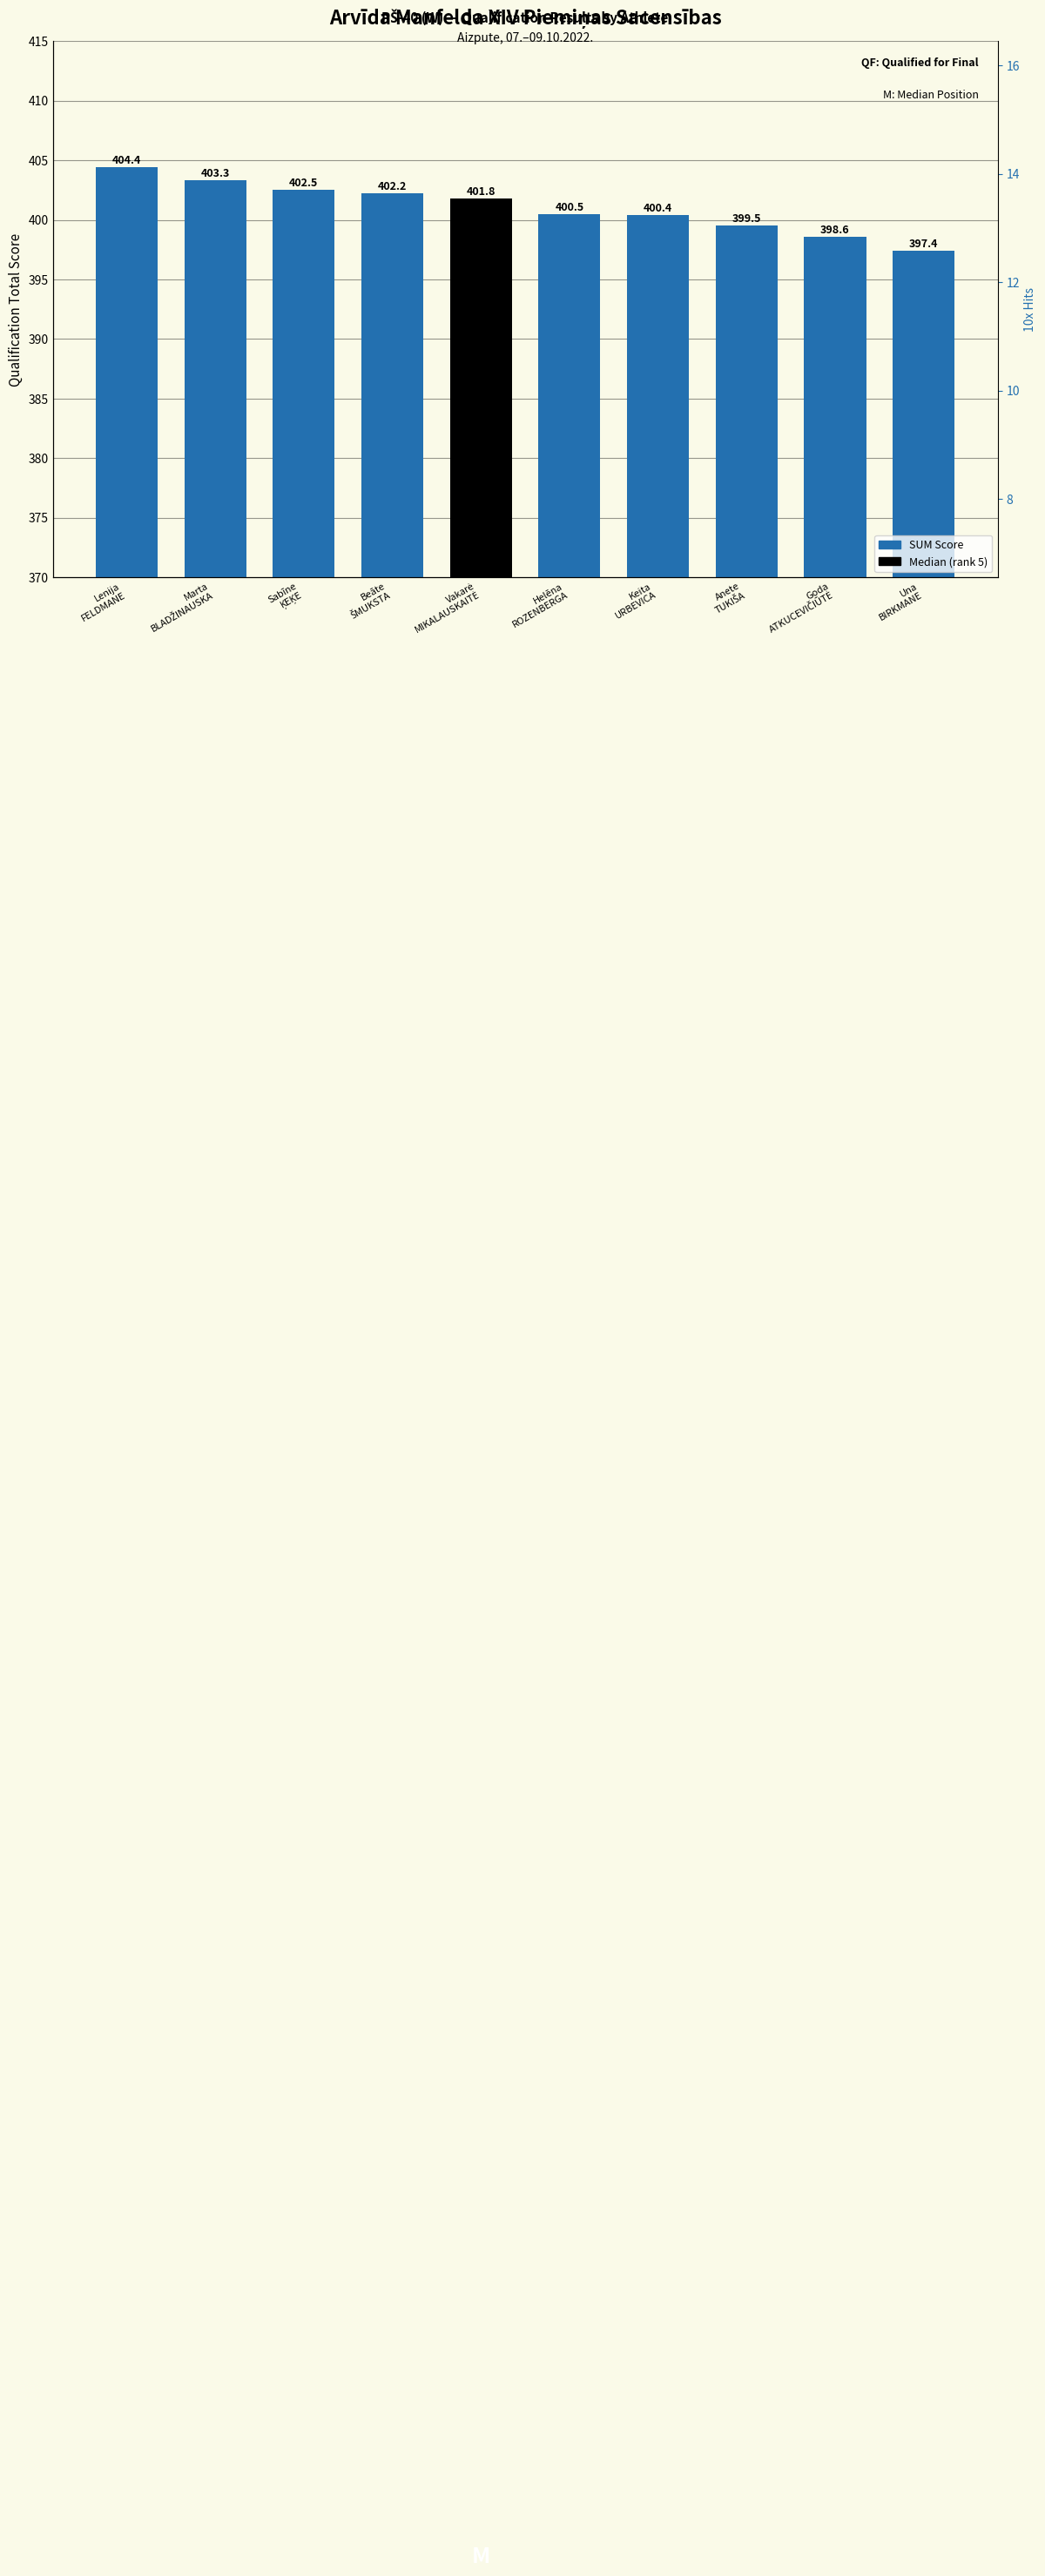

What is the label of the 5th bar from the right?

Helēna
ROZENBERGA